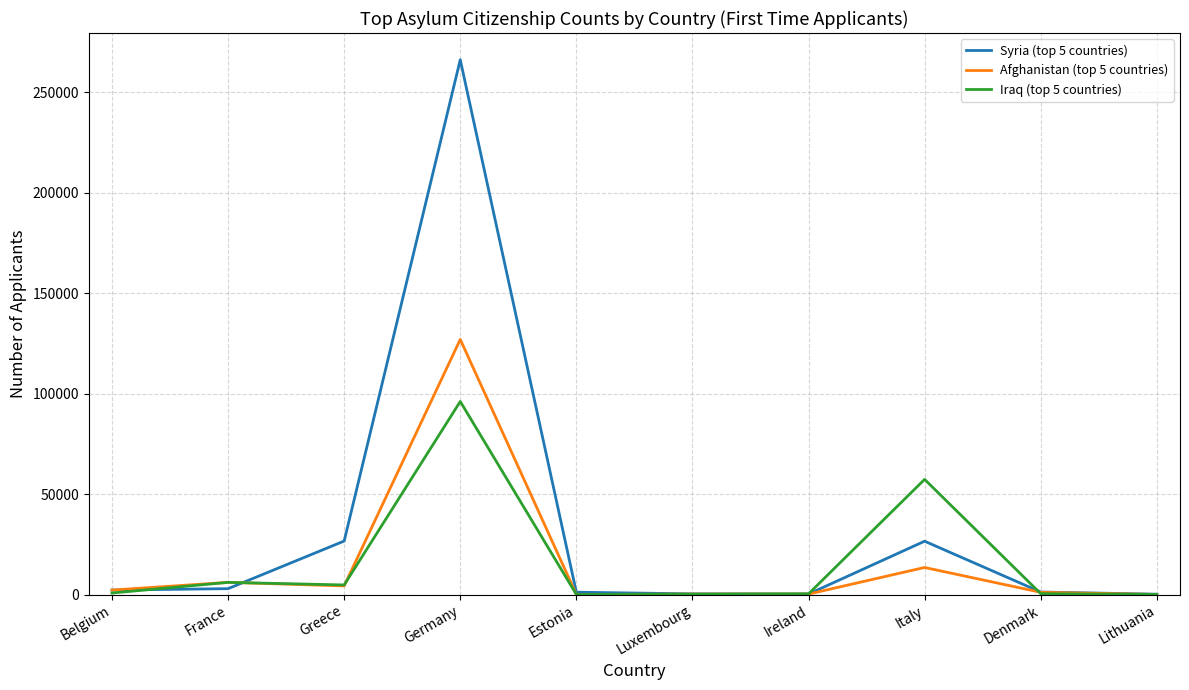

True or false: Iraq (top 5 countries) has a value of 6055 at France.

True